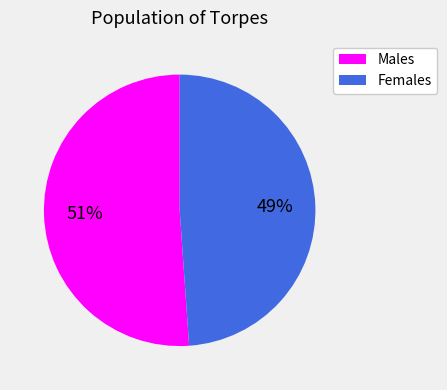

To the nearest percent, what is the average slice percentage?

50%